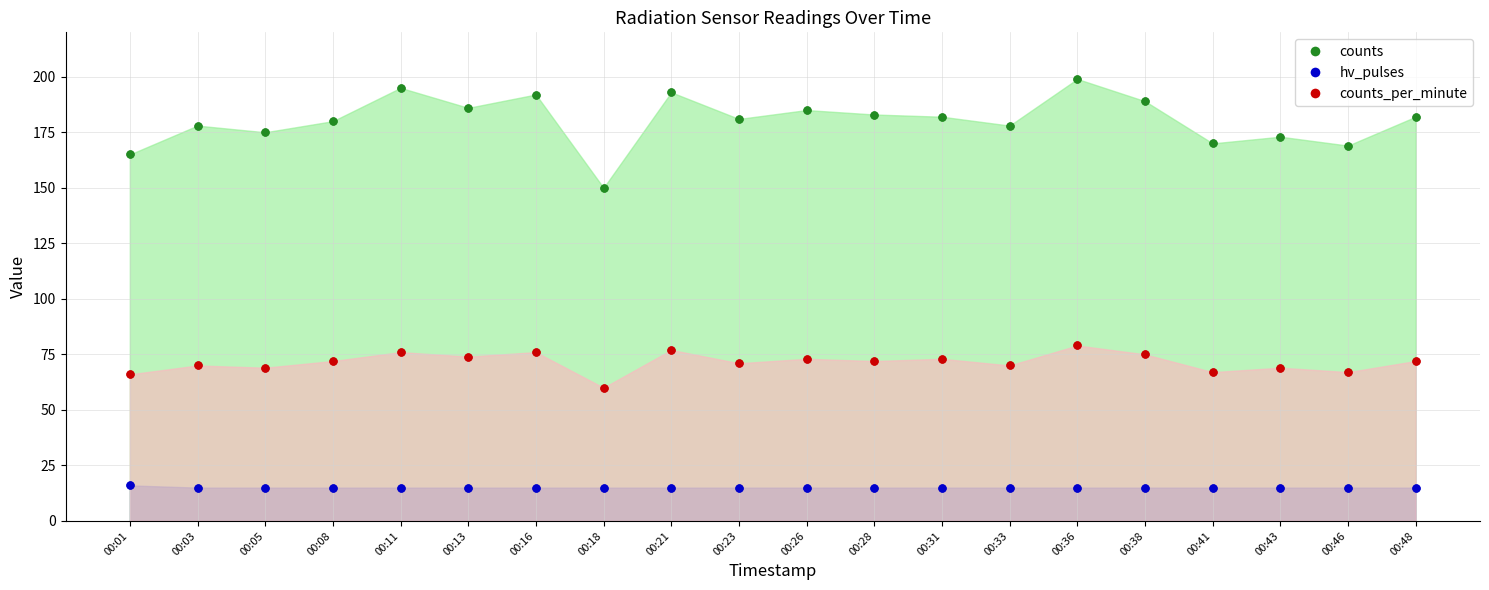

How many categories are shown in the chart?

20